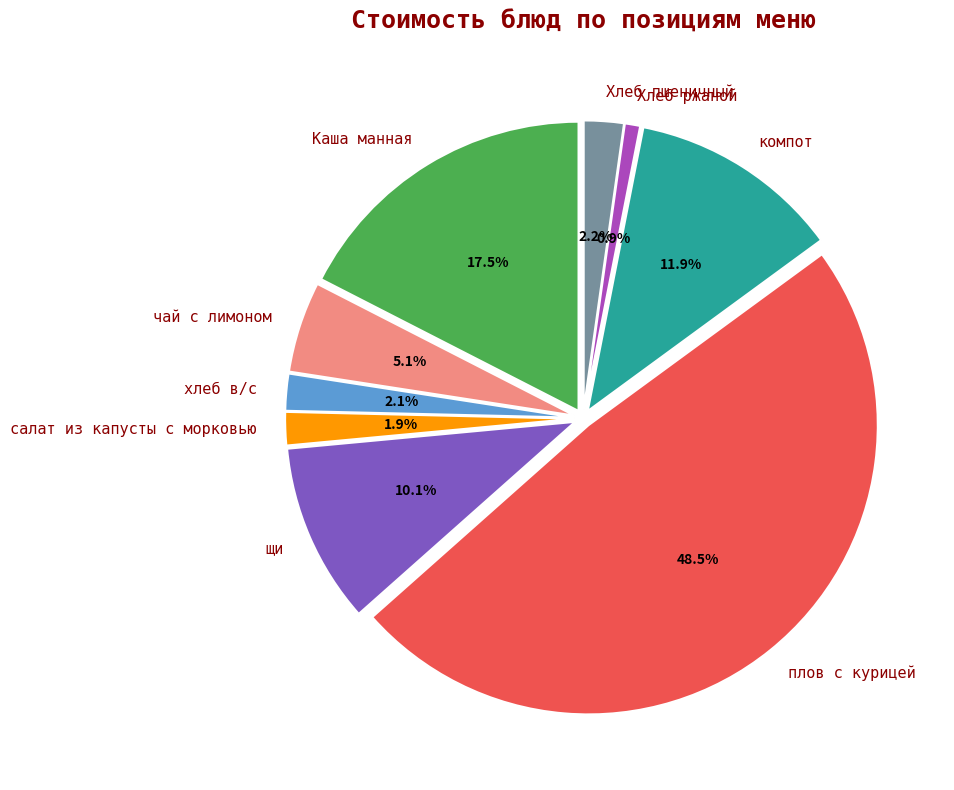

To the nearest percent, what is the difference between the largest and smallest slice percentages?

48%